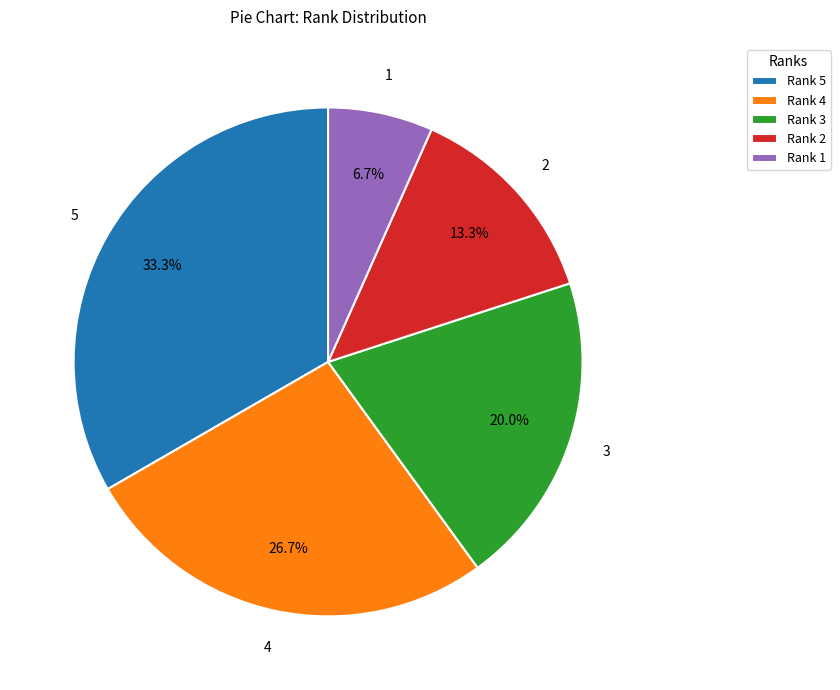

Approximately how many times larger is the value at Rank 4 compared to Rank 5?

0.8